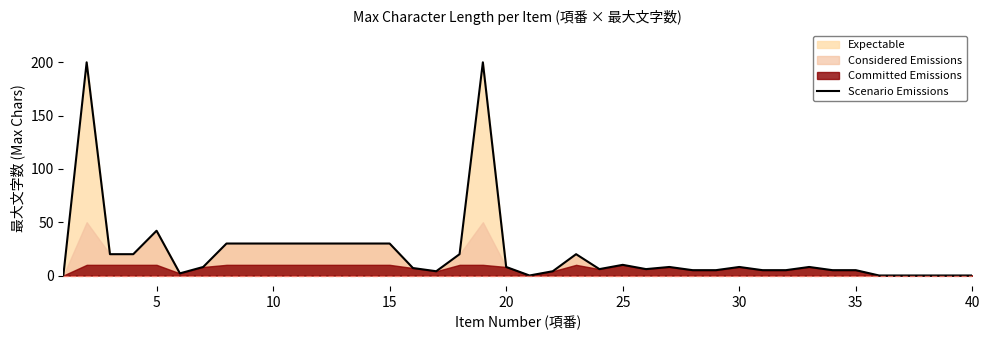

Count the number of values greater than 8.

16